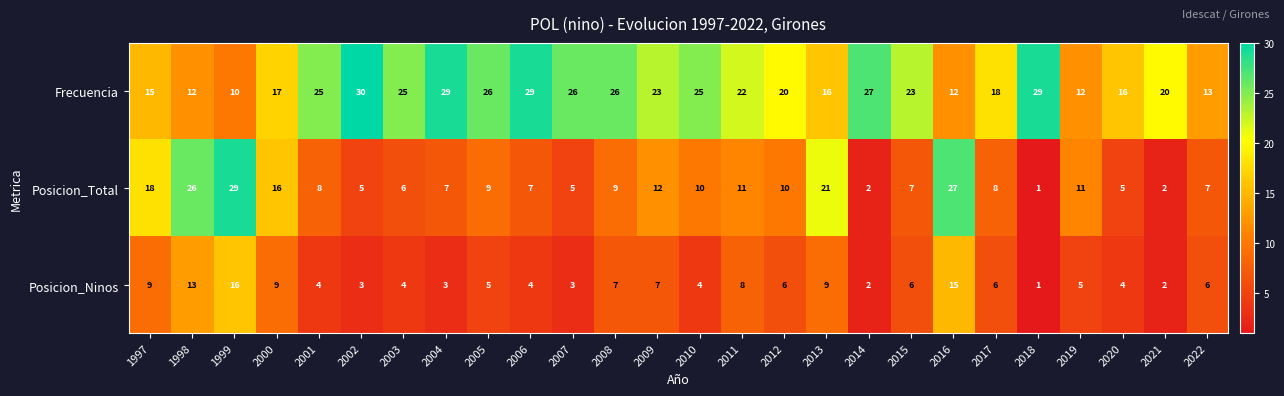

Which series has the widest spread of values?

Posicion_Total